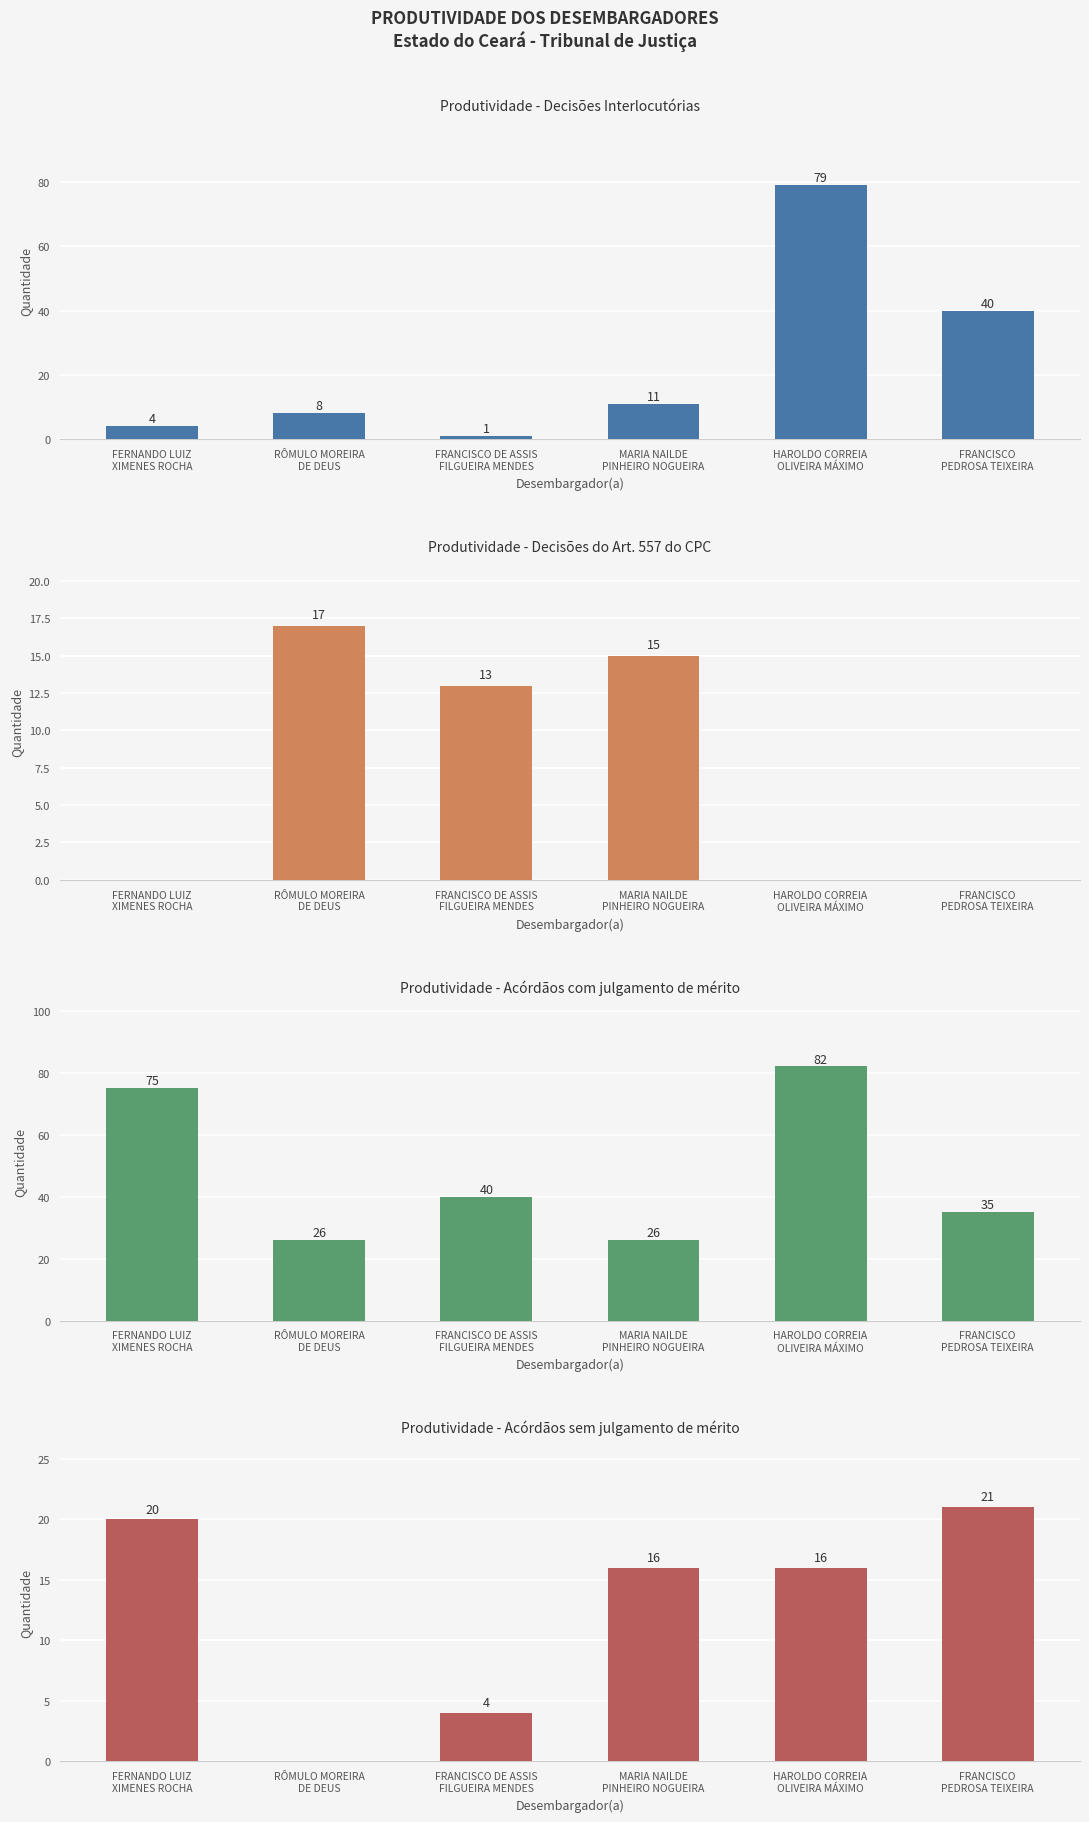

Reading left to right, what are all the values shown in this chart?

Decisões Interlocutórias: 4	8	1	11	79	40
Decisões do Art. 557 do CPC: 0	17	13	15	0	0
Acórdãos com julgamento de mérito: 75	26	40	26	82	35
Acórdãos sem julgamento de mérito: 20	0	4	16	16	21